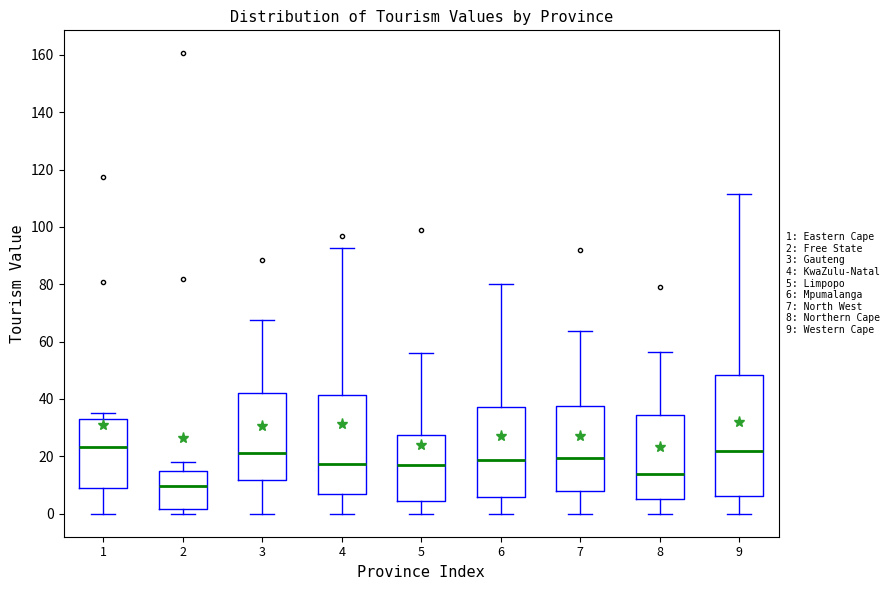

Which box is the tallest, from its lower edge to its upper edge?

9